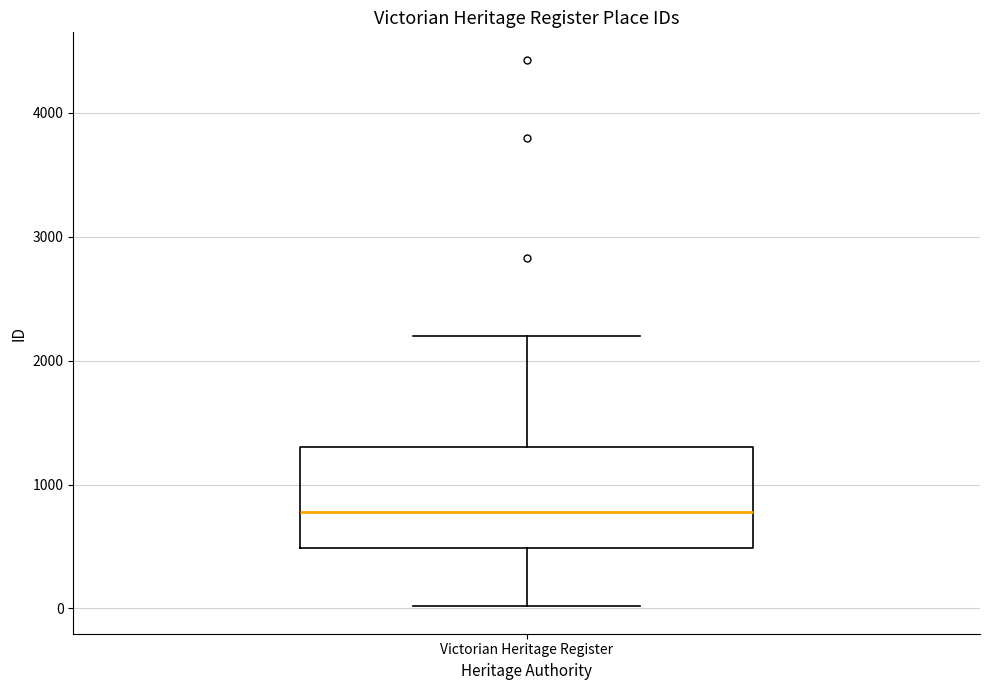

Transcribe this box plot: give where the median line is, the range the box spans, and where the two whiskers end, as read against the y-axis. The values are not printed on the chart, so give them approximately, as read against the axis.

median 800, box 500 to 1300, whiskers 0 to 2200